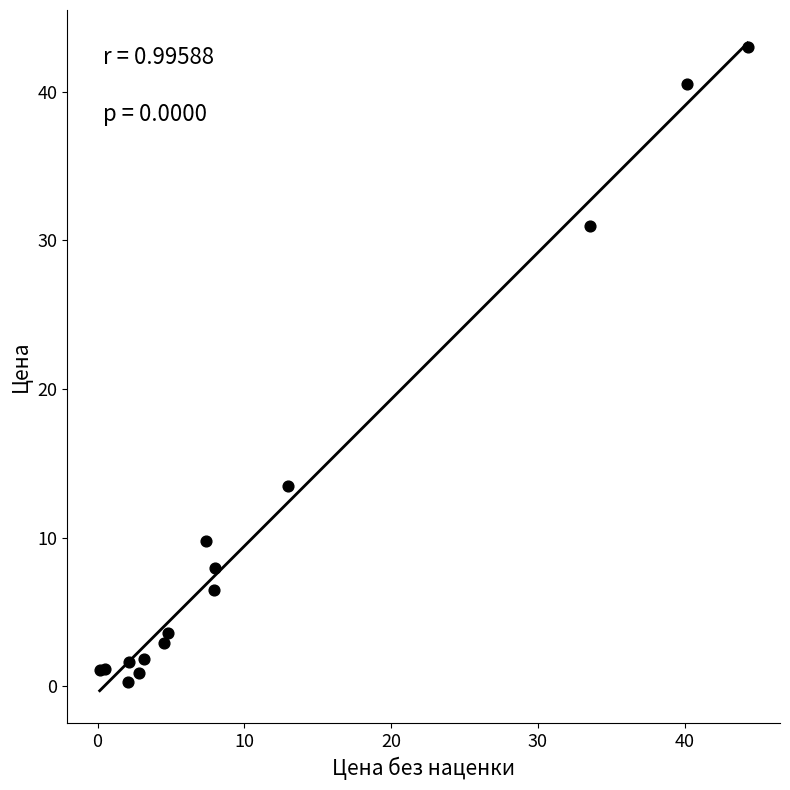

What Y value in the scatter plot is closest to 21?

13.5